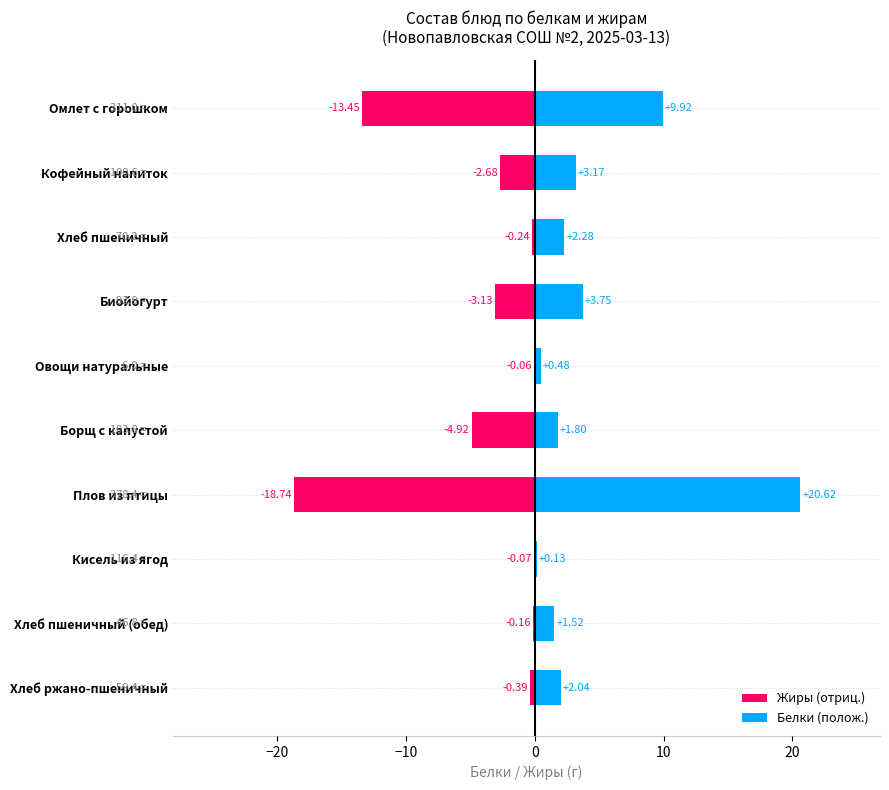

Is it true that Белки (полож.) equals 0.1 at Кисель из ягод?

True